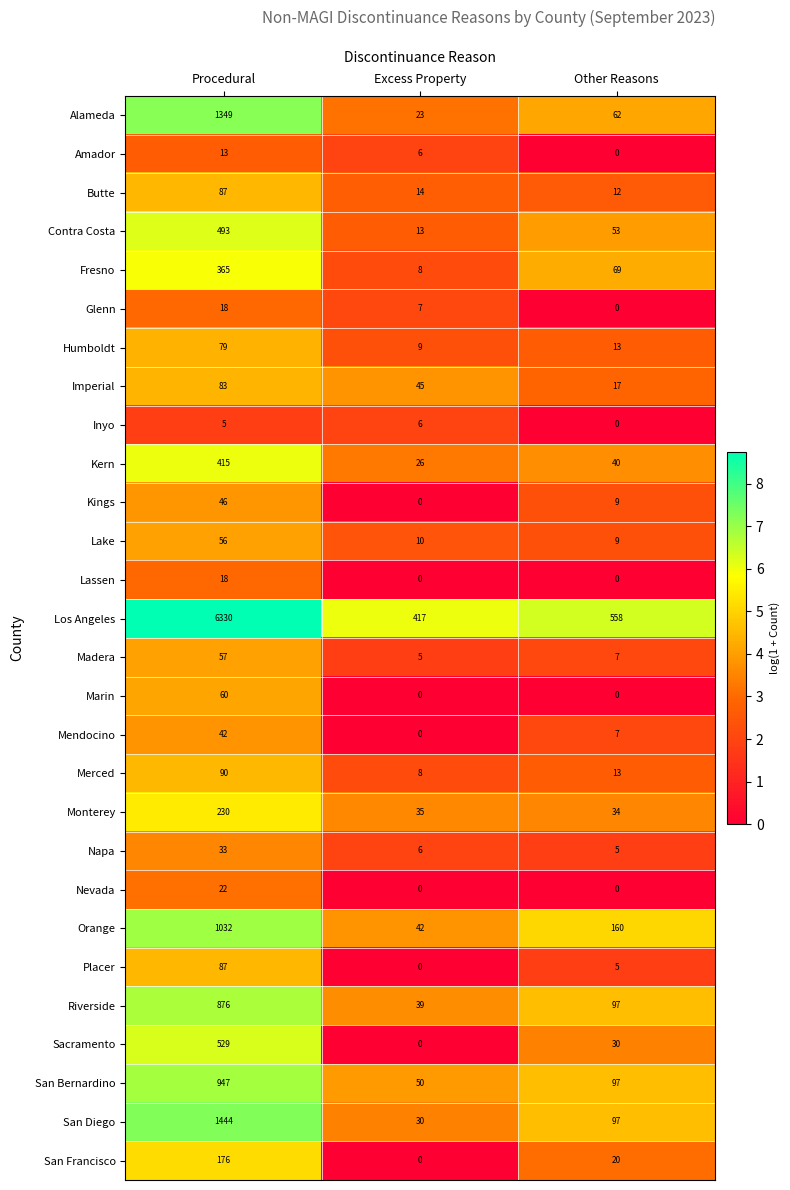

Count the number of data series in this chart.

28